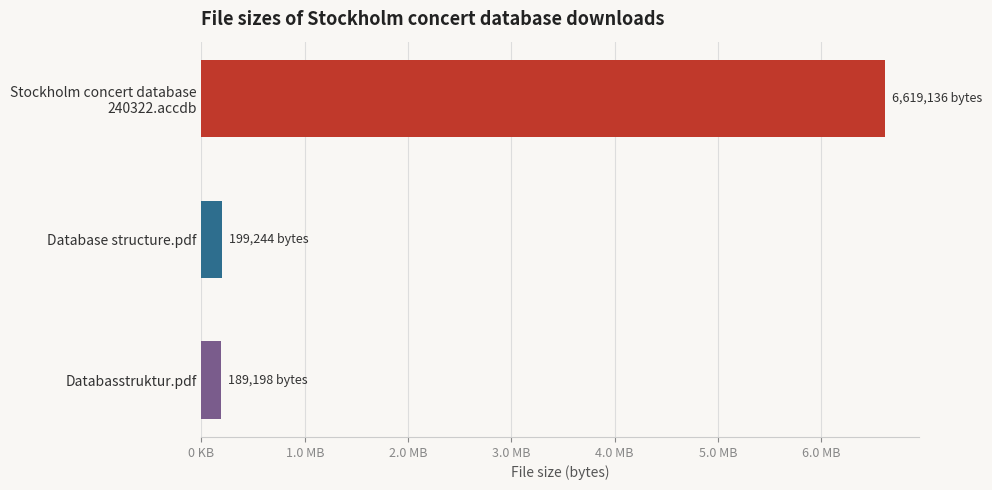

Rank the categories by value from highest to lowest.

Stockholm concert database 240322.accdb, Database structure.pdf, Databasstruktur.pdf